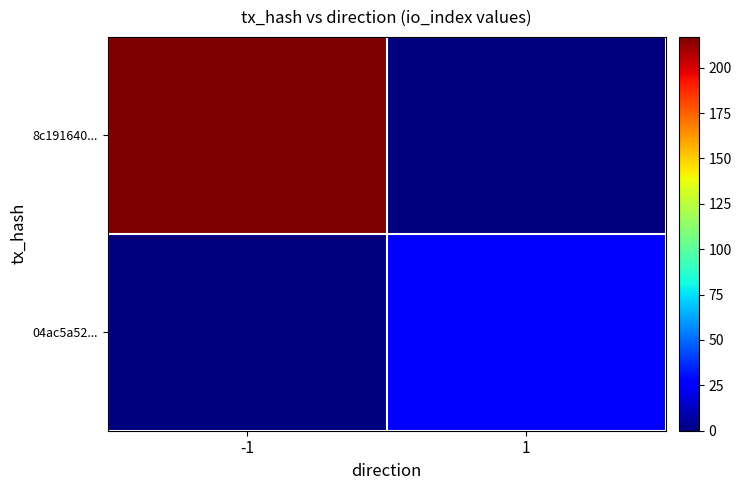

What is the spread (max minus min) of values at -1?

217